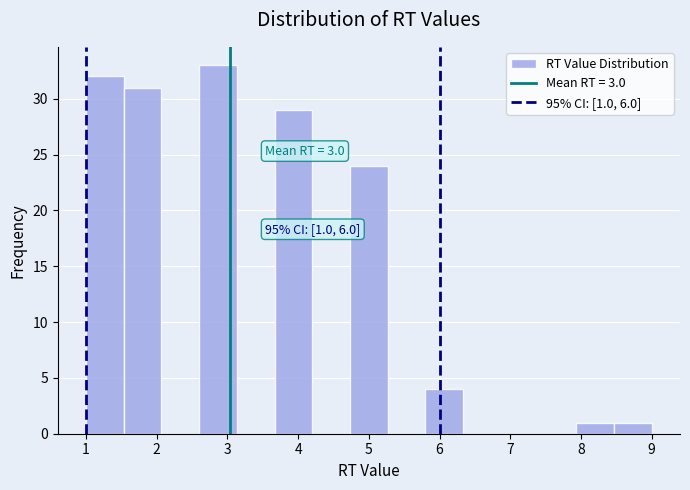

Which range on the x-axis has the tallest bar?

2.6 to 3.1